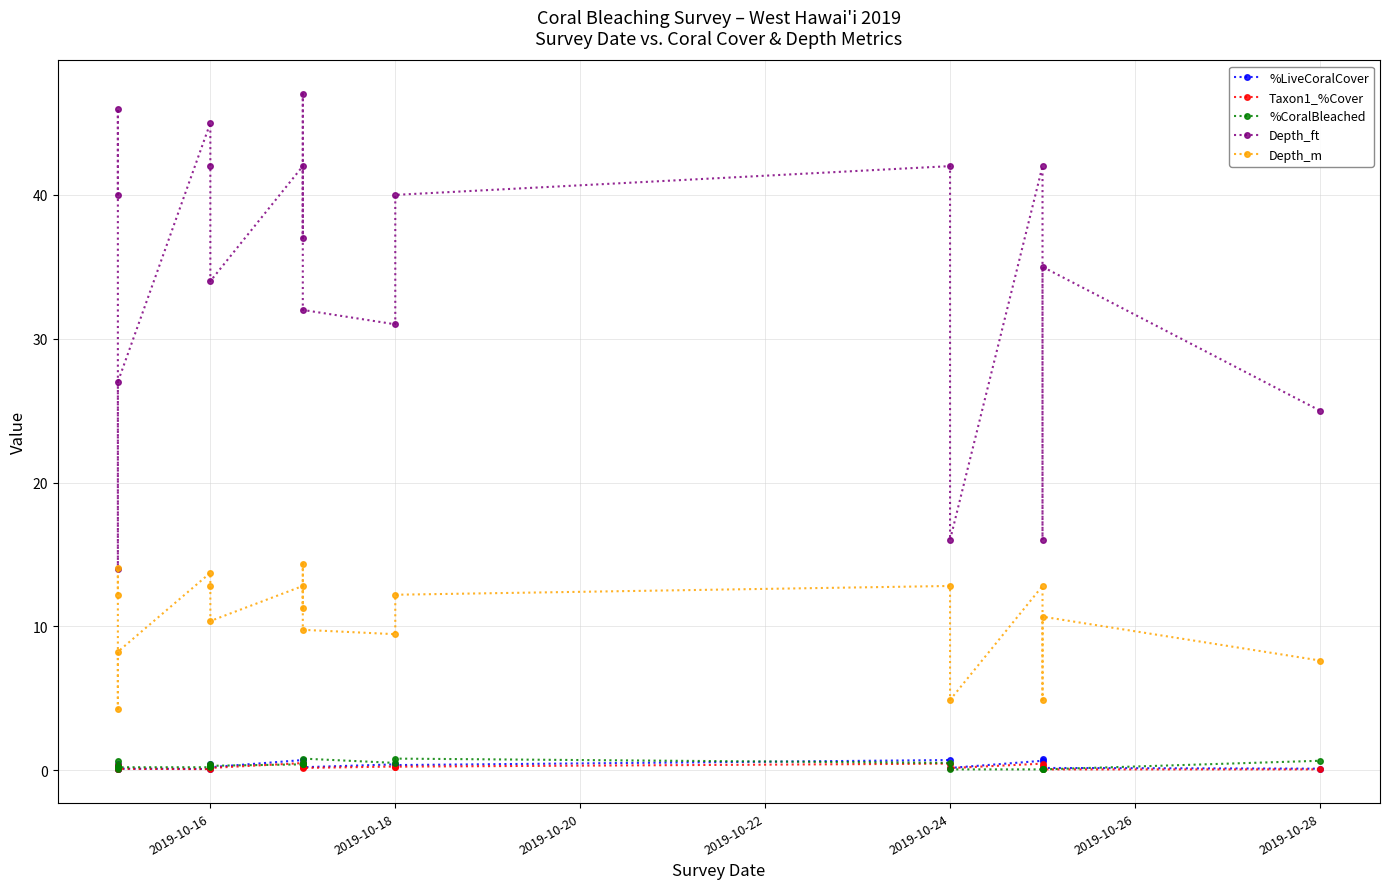

What is the sum of all Taxon1_%Cover values?

4.4